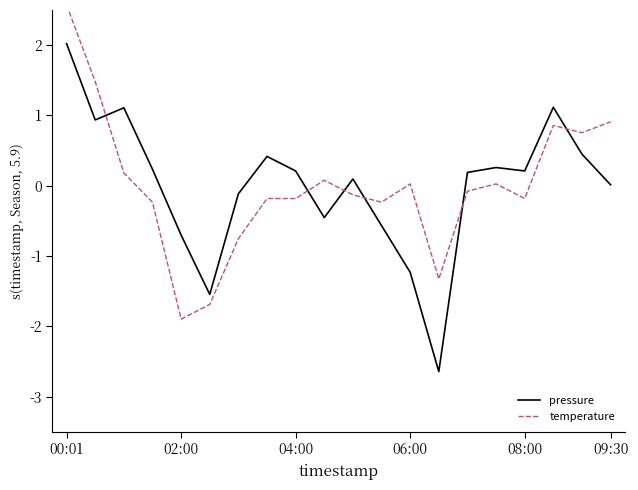

Is this an area chart (filled region under the line)?

No